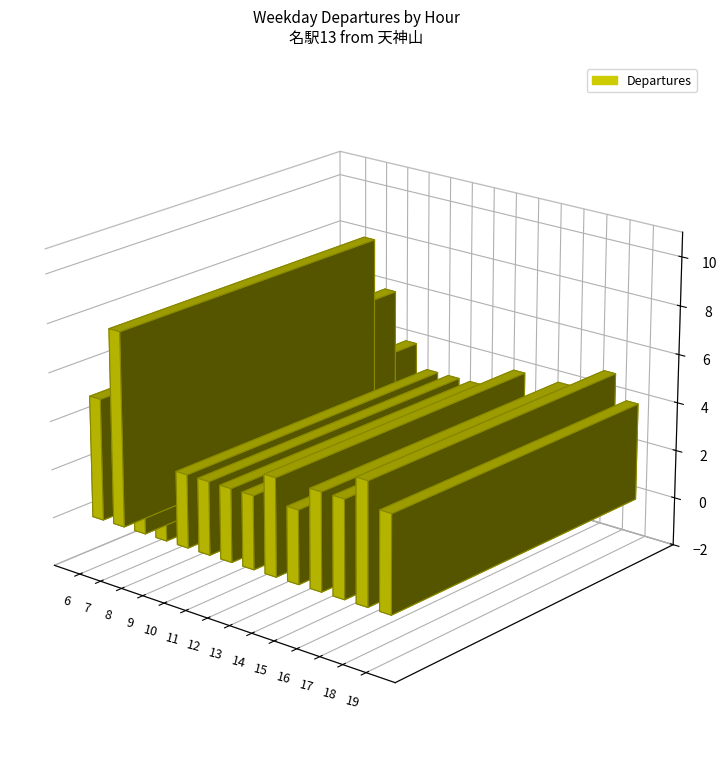

Which has a higher value, 9 or 19?

9